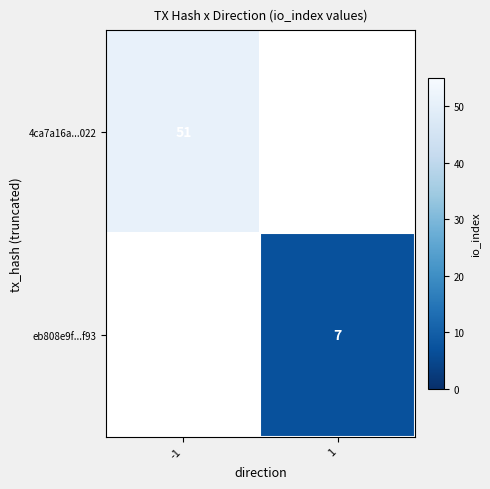

The value of eb808e9f...f93 at 1 is 11. True or false?

False